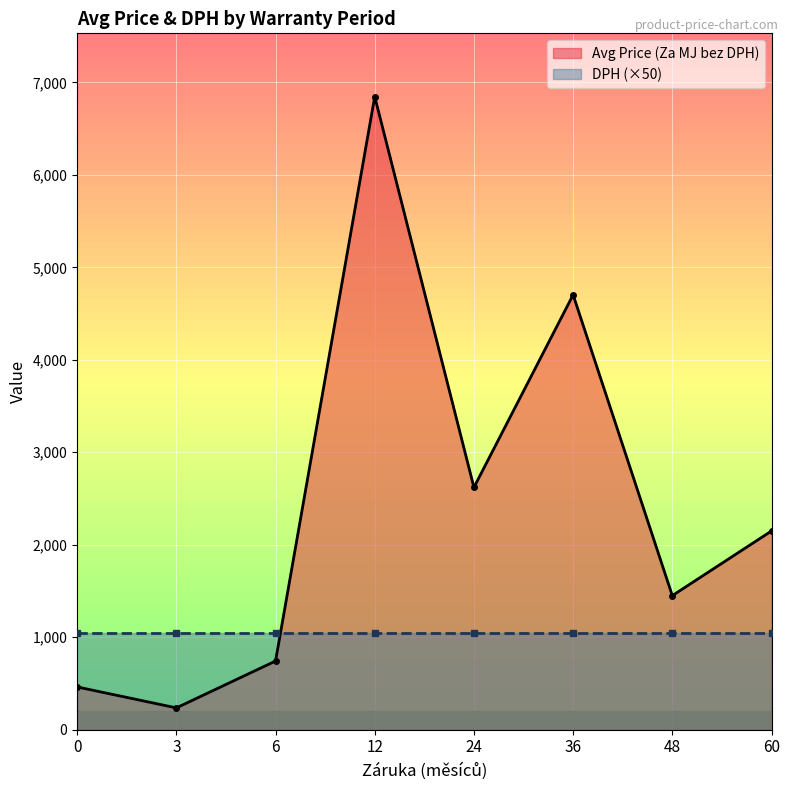

What is the maximum value for Avg Price (Za MJ bez DPH)?

6845.5